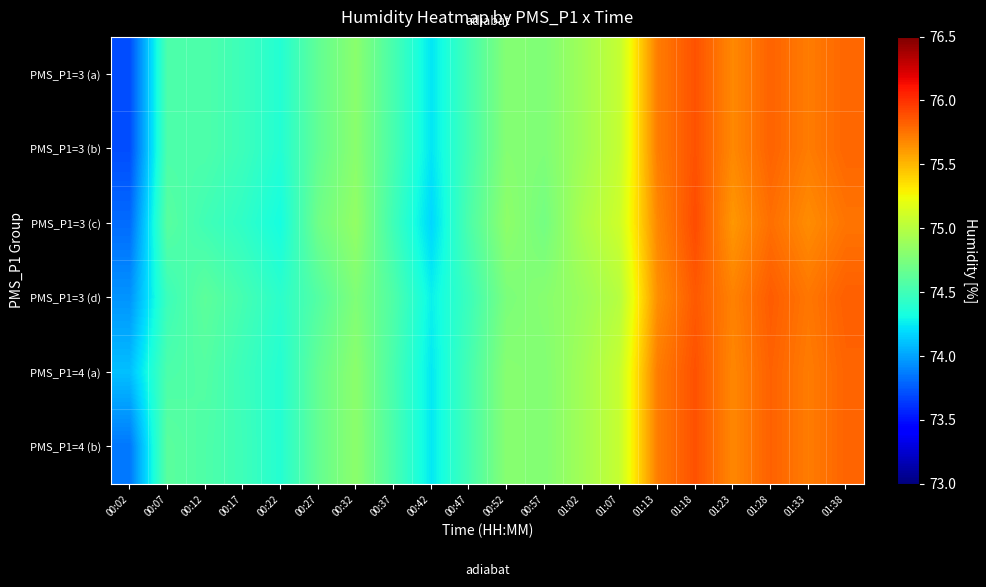

Reading right to left, transcribe all the data shown in this chart.

PMS_P1=3 (a): 01:38=75.8	01:33=75.7	01:28=75.8	01:23=75.7	01:18=75.9	01:13=75.7	01:07=75.1	01:02=74.9	00:57=74.8	00:52=74.8	00:47=74.5	00:42=74.2	00:37=74.5	00:32=74.8	00:27=74.6	00:22=74.4	00:17=74.5	00:12=74.6	00:07=74.5	00:02=73.7
PMS_P1=3 (b): 01:38=75.8	01:33=75.7	01:28=75.8	01:23=75.7	01:18=75.9	01:13=75.7	01:07=75.1	01:02=74.9	00:57=74.8	00:52=74.8	00:47=74.5	00:42=74.2	00:37=74.5	00:32=74.8	00:27=74.6	00:22=74.4	00:17=74.5	00:12=74.6	00:07=74.5	00:02=73.7
PMS_P1=3 (c): 01:38=75.8	01:33=75.7	01:28=75.8	01:23=75.6	01:18=75.9	01:13=75.7	01:07=75.1	01:02=75.0	00:57=74.7	00:52=74.8	00:47=74.5	00:42=74.2	00:37=74.5	00:32=74.8	00:27=74.7	00:22=74.3	00:17=74.4	00:12=74.5	00:07=74.6	00:02=73.8
PMS_P1=3 (d): 01:38=75.8	01:33=75.7	01:28=75.8	01:23=75.7	01:18=75.8	01:13=75.7	01:07=75.0	01:02=74.9	00:57=74.8	00:52=74.8	00:47=74.5	00:42=74.3	00:37=74.6	00:32=74.8	00:27=74.6	00:22=74.4	00:17=74.5	00:12=74.6	00:07=74.5	00:02=74.0
PMS_P1=4 (a): 01:38=75.8	01:33=75.7	01:28=75.8	01:23=75.7	01:18=75.9	01:13=75.7	01:07=75.1	01:02=74.9	00:57=74.8	00:52=74.8	00:47=74.5	00:42=74.2	00:37=74.5	00:32=74.8	00:27=74.7	00:22=74.4	00:17=74.5	00:12=74.6	00:07=74.5	00:02=74.1
PMS_P1=4 (b): 01:38=75.8	01:33=75.7	01:28=75.8	01:23=75.7	01:18=75.9	01:13=75.7	01:07=75.1	01:02=74.9	00:57=74.8	00:52=74.8	00:47=74.5	00:42=74.2	00:37=74.5	00:32=74.8	00:27=74.7	00:22=74.4	00:17=74.5	00:12=74.6	00:07=74.6	00:02=73.8